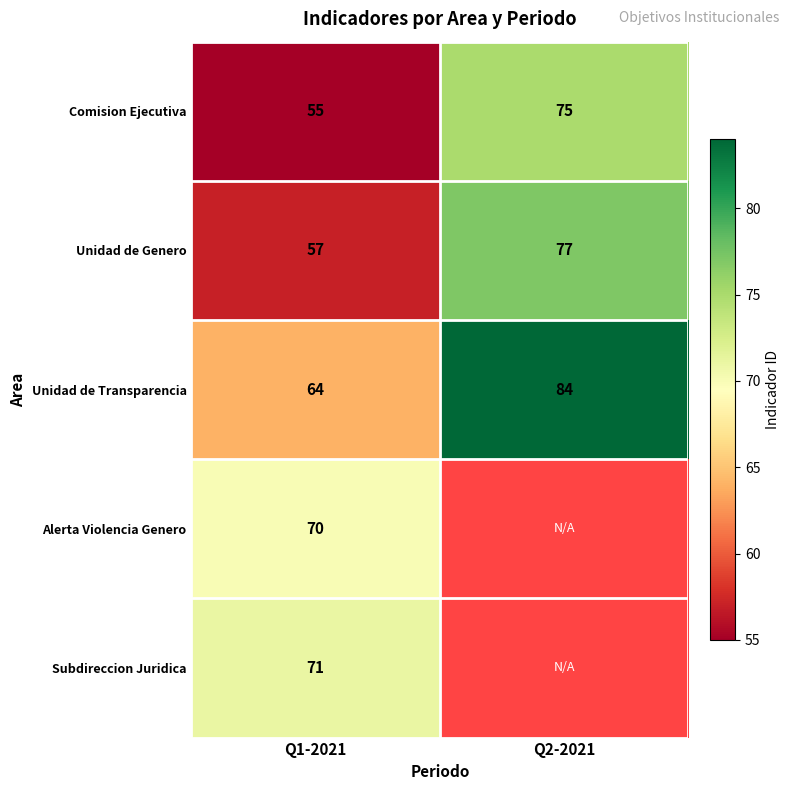

How many categories are shown in the chart?

2